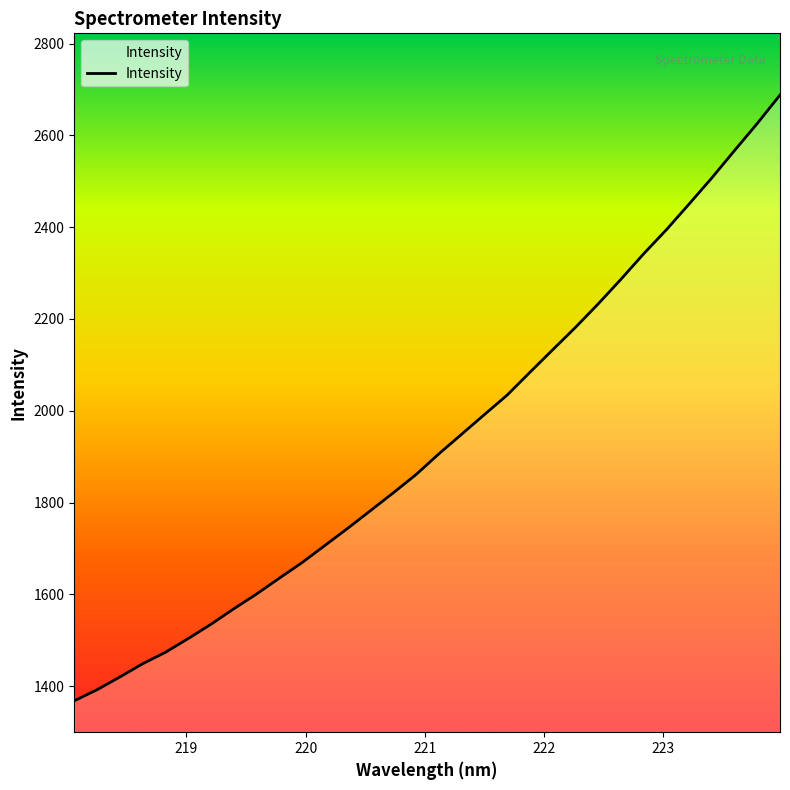

Does the chart display data point markers on the line(s)?

No